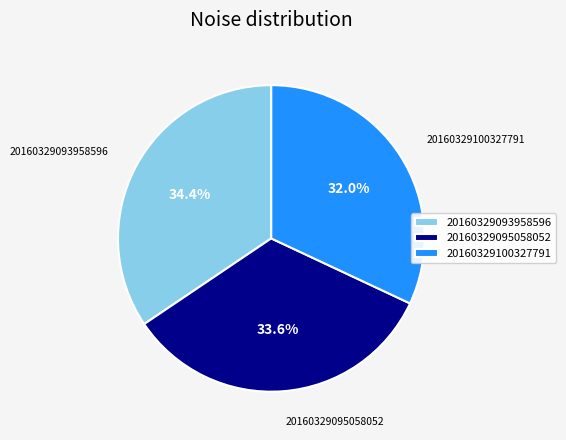

Rank the categories by value from lowest to highest.

20160329100327791, 20160329095058052, 20160329093958596